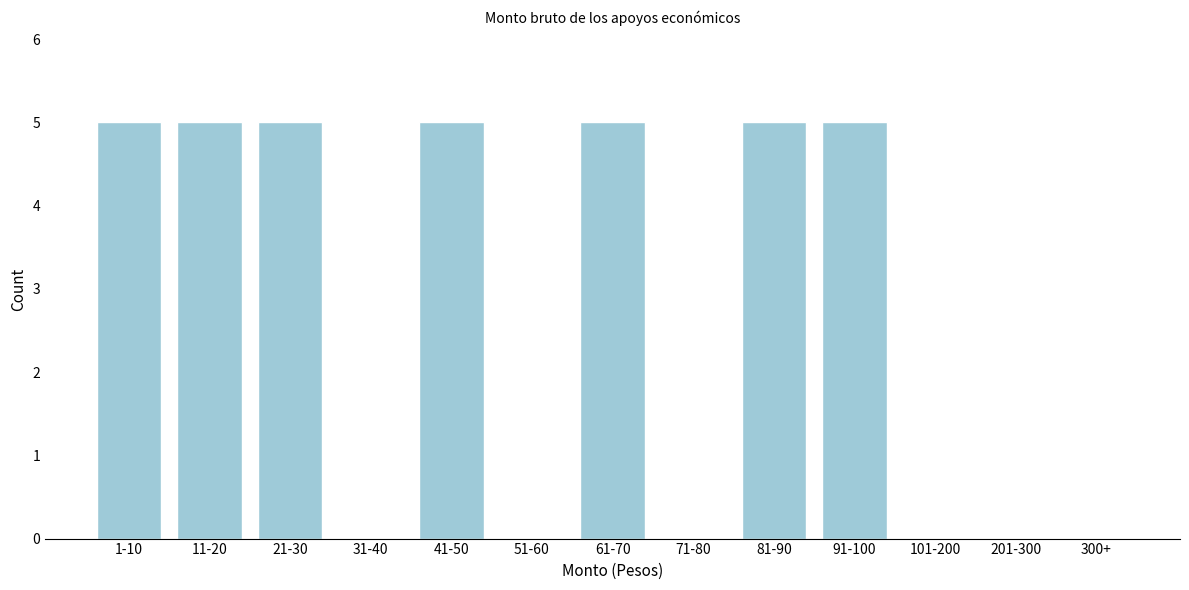

Reading left to right, what are all the values shown in this chart?

1-10=5	11-20=5	21-30=5	31-40=0	41-50=5	51-60=0	61-70=5	71-80=0	81-90=5	91-100=5	101-200=0	201-300=0	300+=0